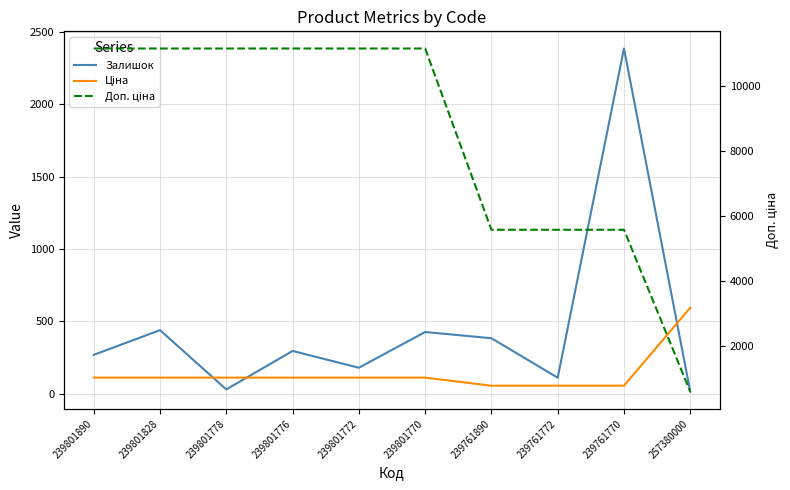

What is the sum of the Доп. ціна values at 239761890 and 239801828?

16754.0